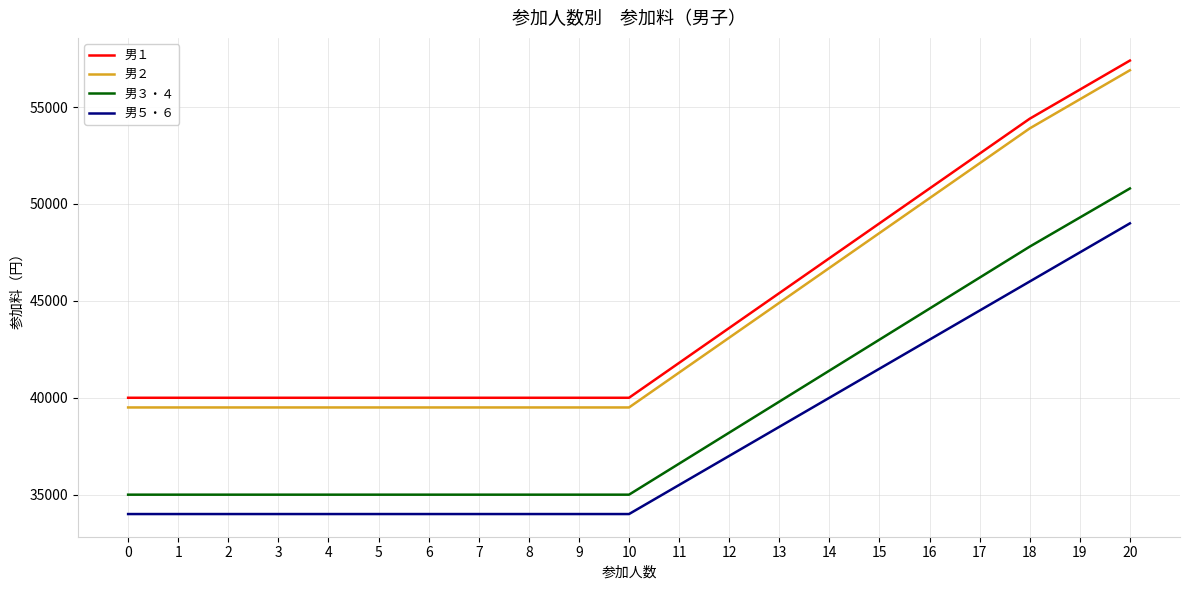

What is the difference between the highest and lowest values at 2?

6000